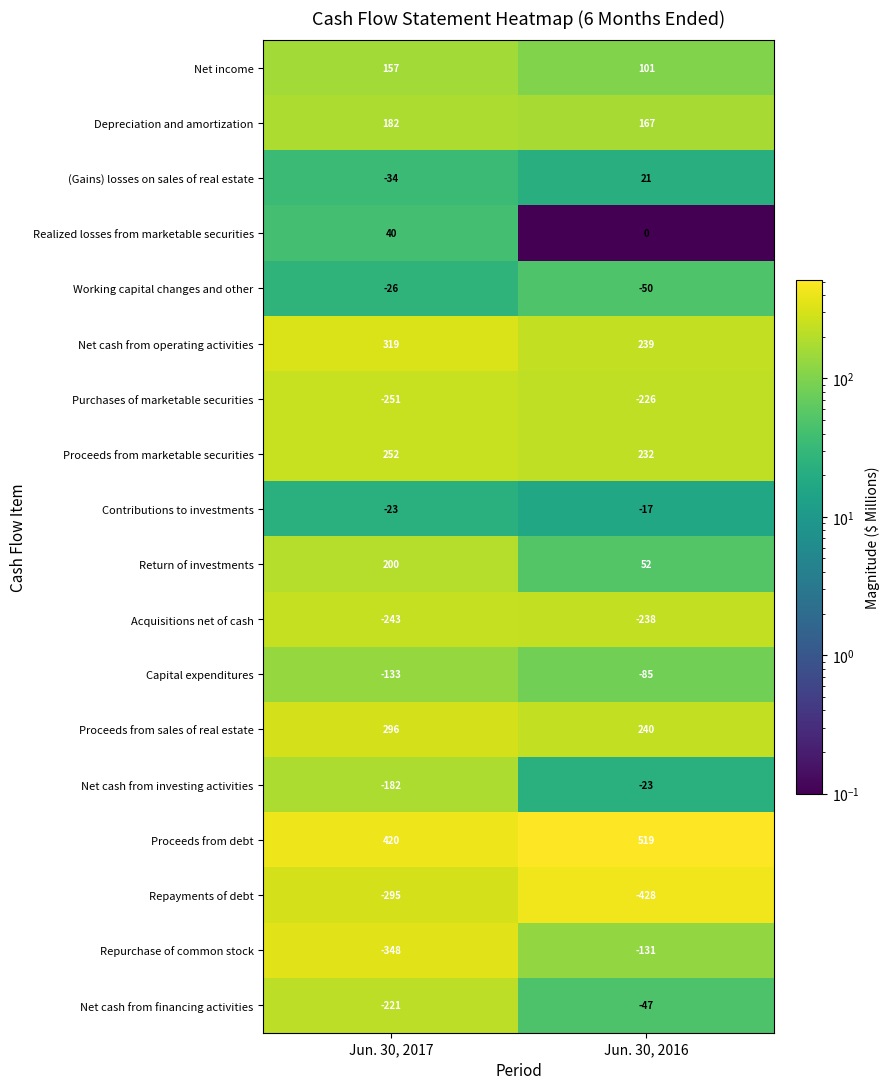

Which series has the largest total across all categories?

Proceeds from debt